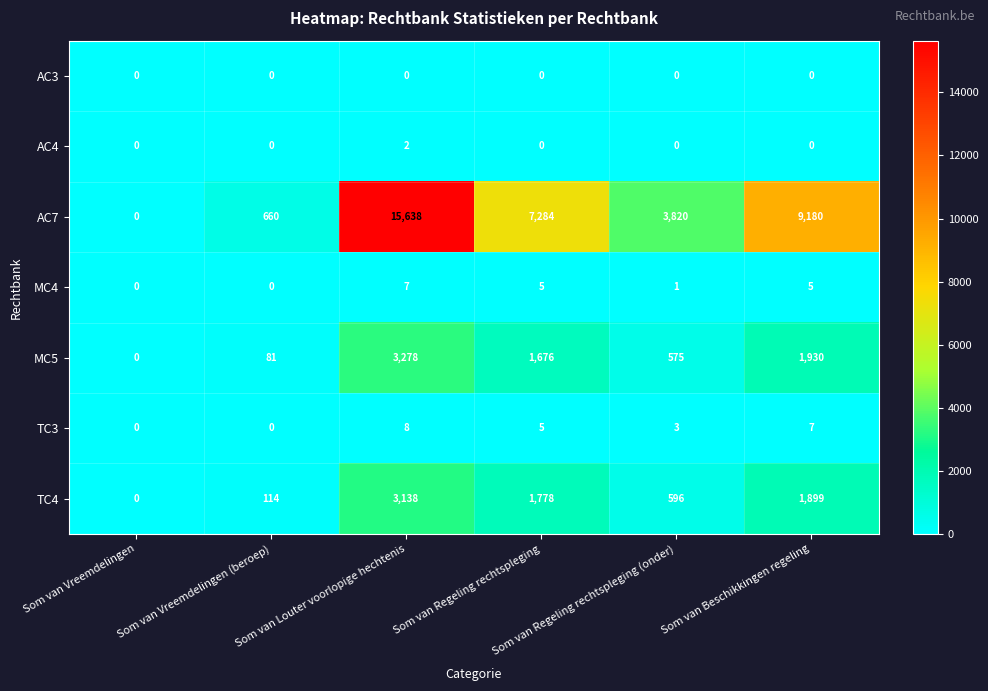

What is the maximum value for TC3?

8